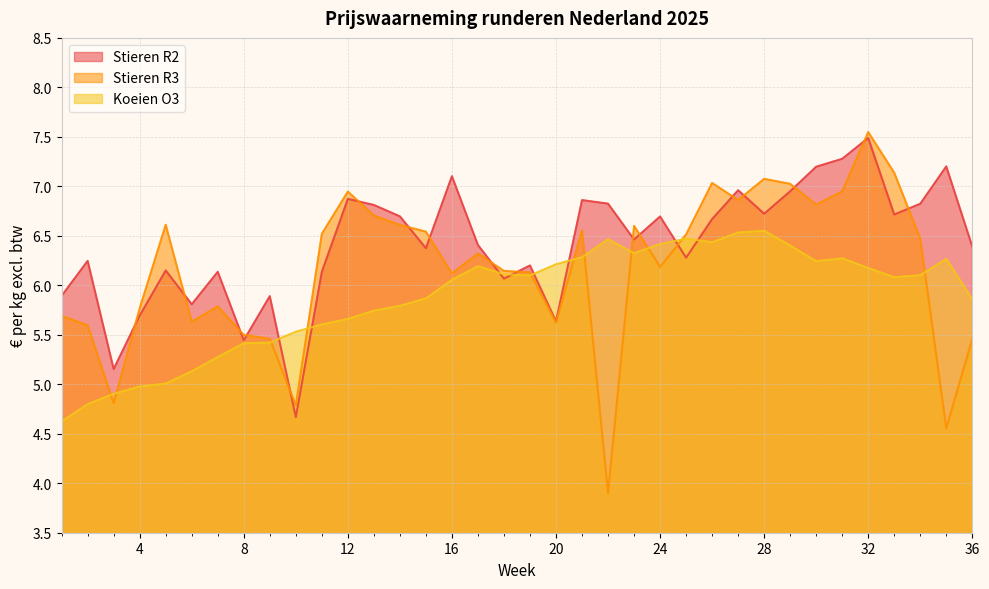

Is it true that Stieren R2 equals 6.7 at 28?

True